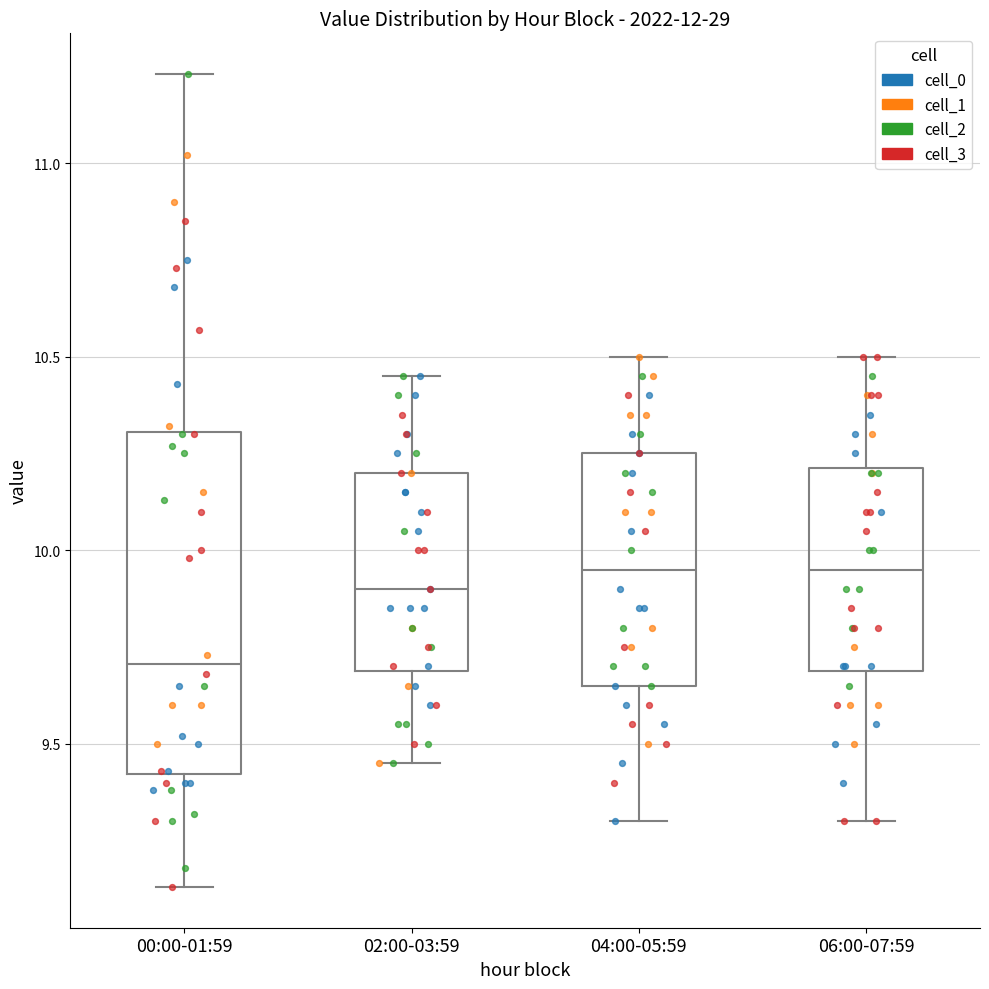

Reading left to right, transcribe this box plot: for each box, give where its median line is, the range the box spans, and where its two whiskers end, as read against the y-axis. The values are not printed on the chart, so give them approximately, as read against the axis.

00:00-01:59: median 9.70, box 9.40 to 10.30, whiskers 9.15 to 11.25
02:00-03:59: median 9.90, box 9.70 to 10.20, whiskers 9.45 to 10.45
04:00-05:59: median 9.95, box 9.65 to 10.25, whiskers 9.30 to 10.50
06:00-07:59: median 9.95, box 9.70 to 10.20, whiskers 9.30 to 10.50